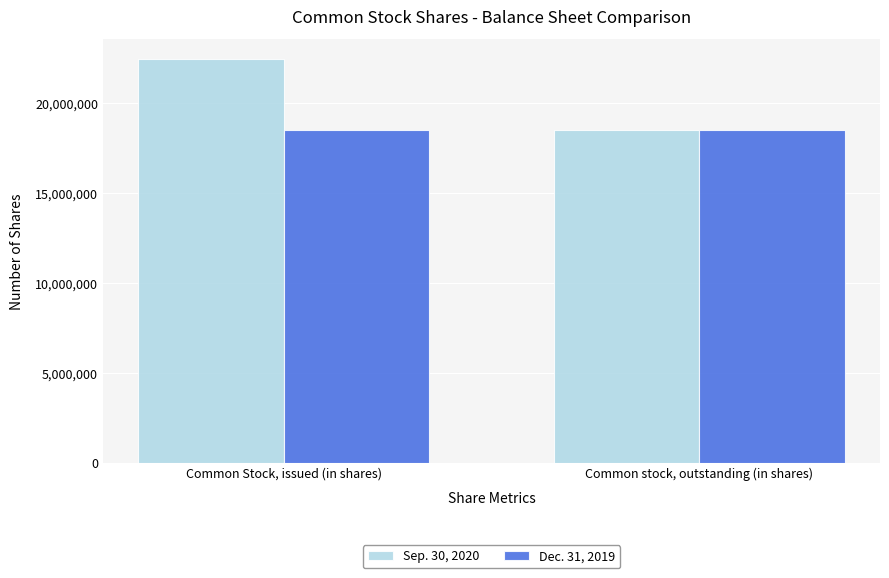

At how many categories does at least one series exceed 20659488?

1